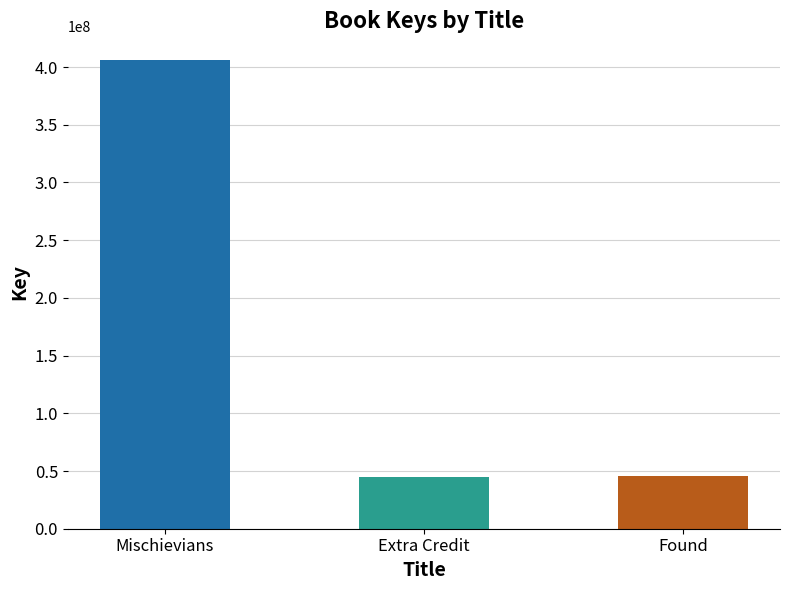

Where is the data nearest to the value 225408606?

Found